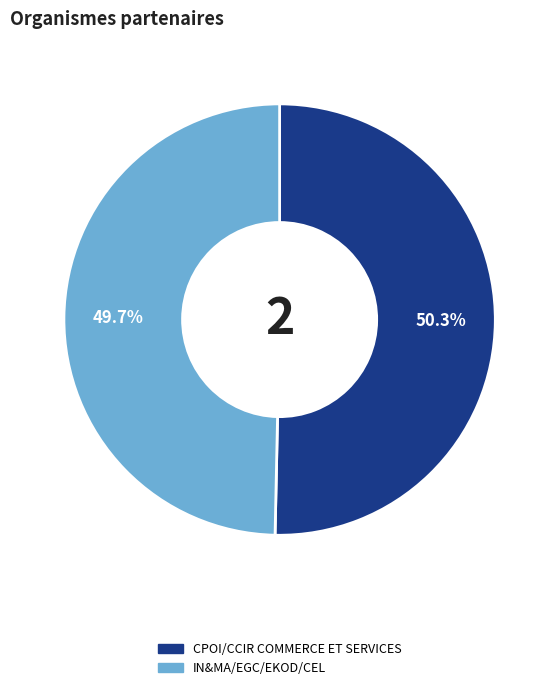

What is the total percentage of CPOI/CCIR COMMERCE ET SERVICES and IN&MA/EGC/EKOD/CEL?

100.0%